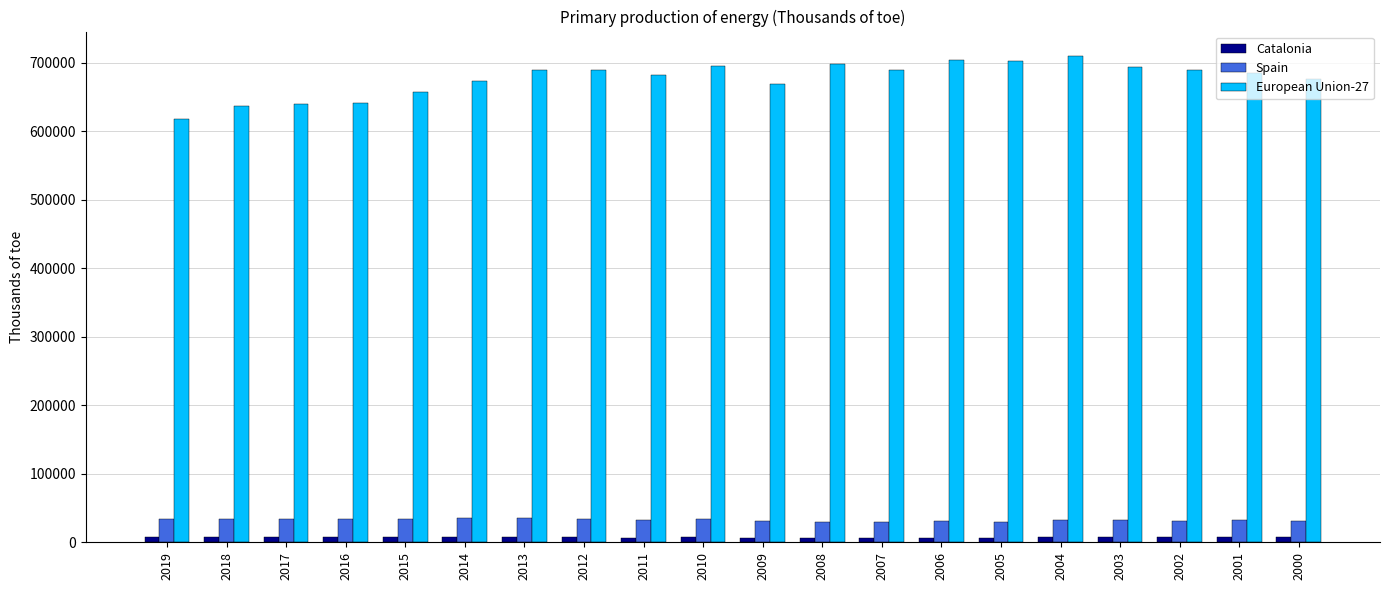

Which series has the widest spread of values?

European Union-27